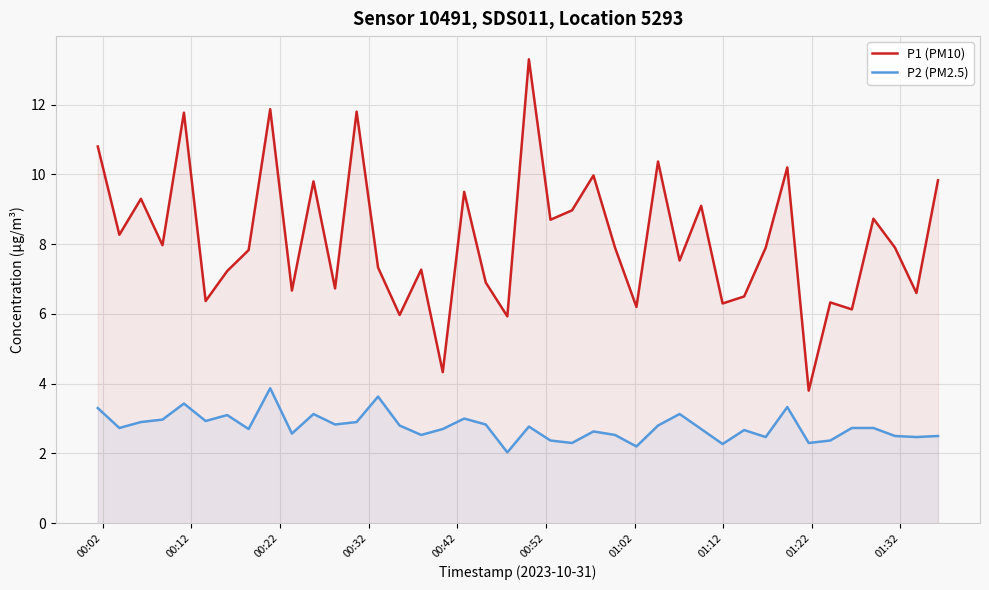

Which series has the largest total across all categories?

P1 (PM10)